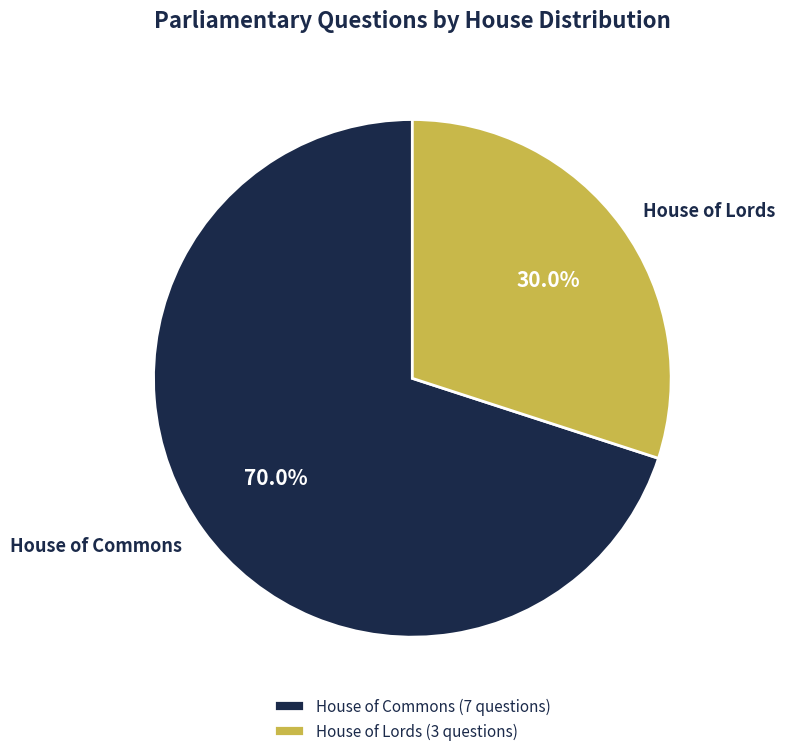

Which has a higher value, House of Commons or House of Lords?

House of Commons